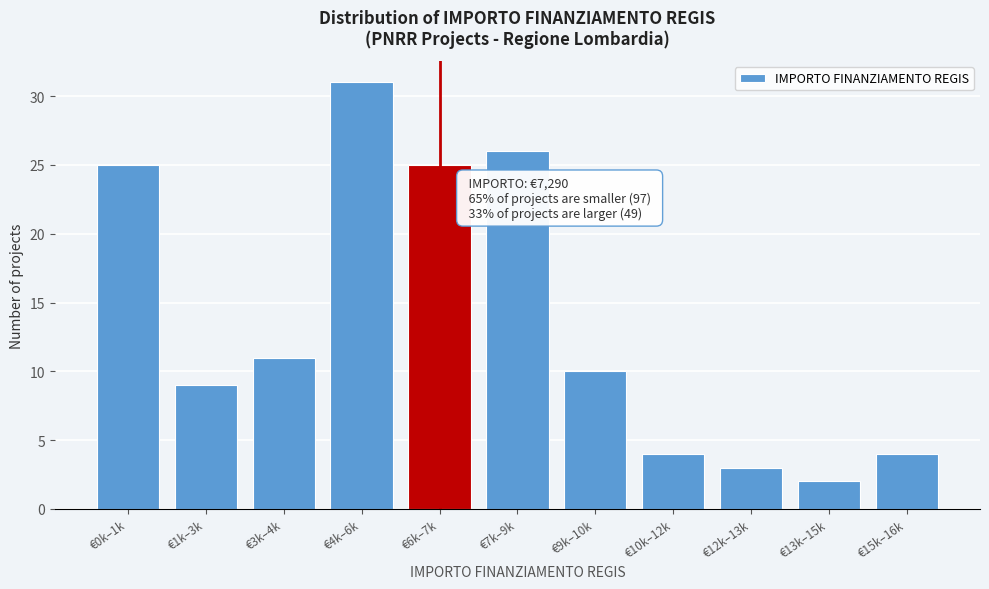

Reading right to left, extract all data points from this chart.

4	2	3	4	10	26	25	31	11	9	25